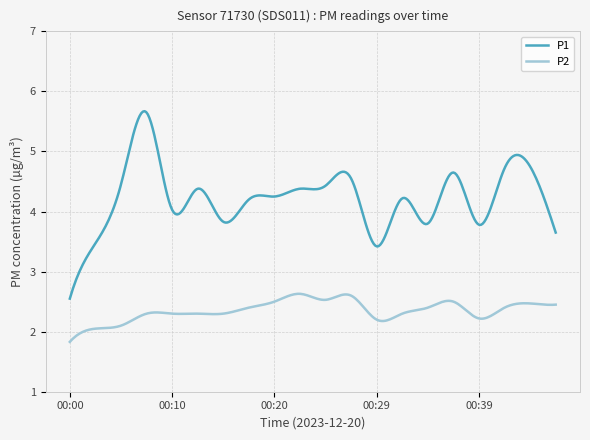

What is the smallest value displayed?

1.8